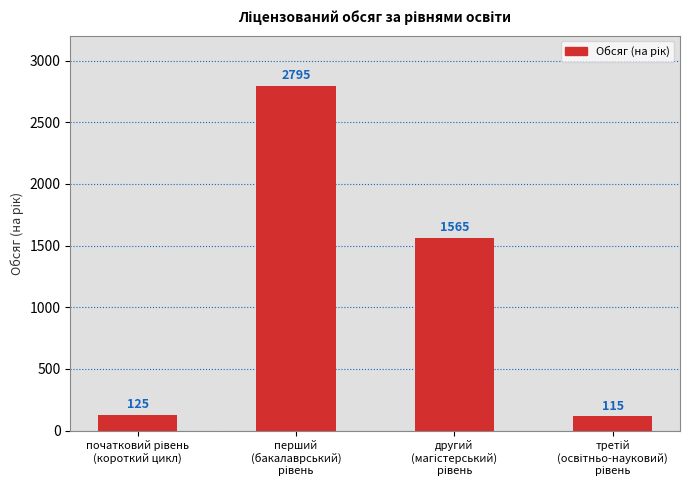

What is the minimum value shown in the chart?

115